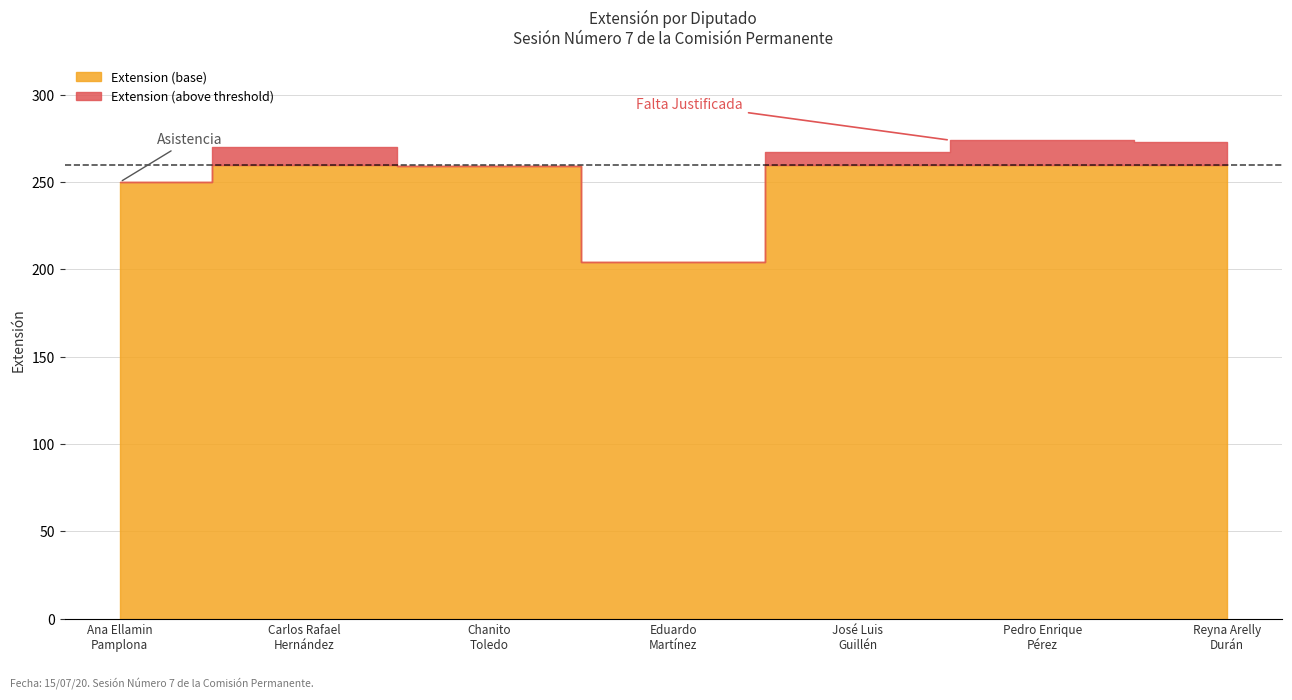

Does the chart have visible grid lines?

Yes